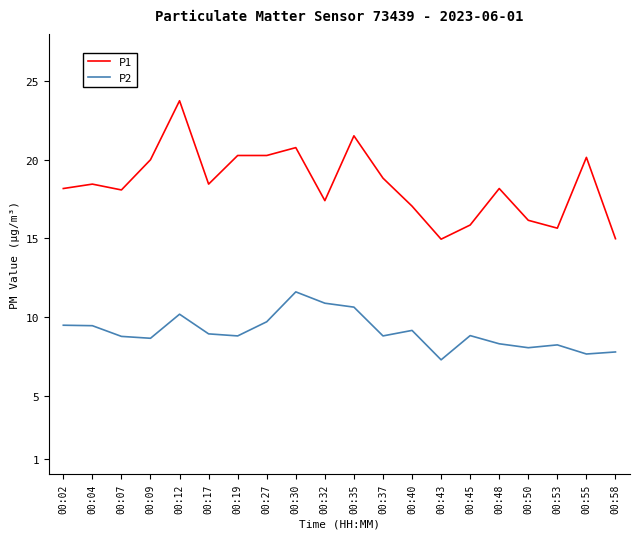

What are all the series names shown in the legend?

P1, P2